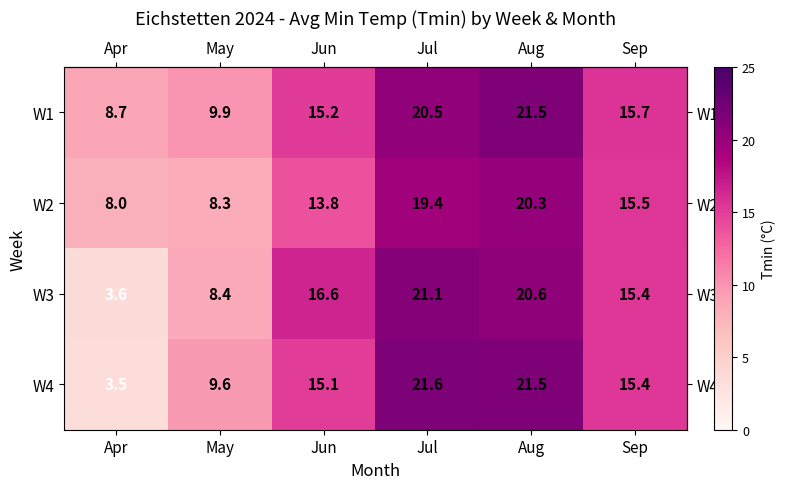

At which label does W3 first exceed 16?

Jun